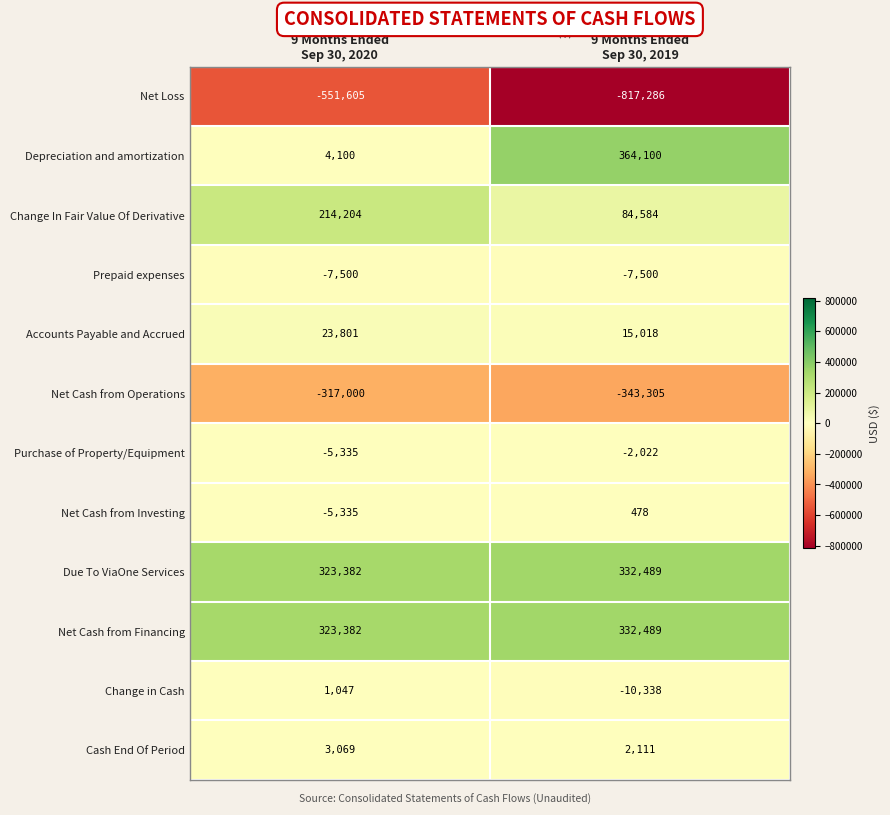

Which series has the widest spread of values?

Depreciation and amortization